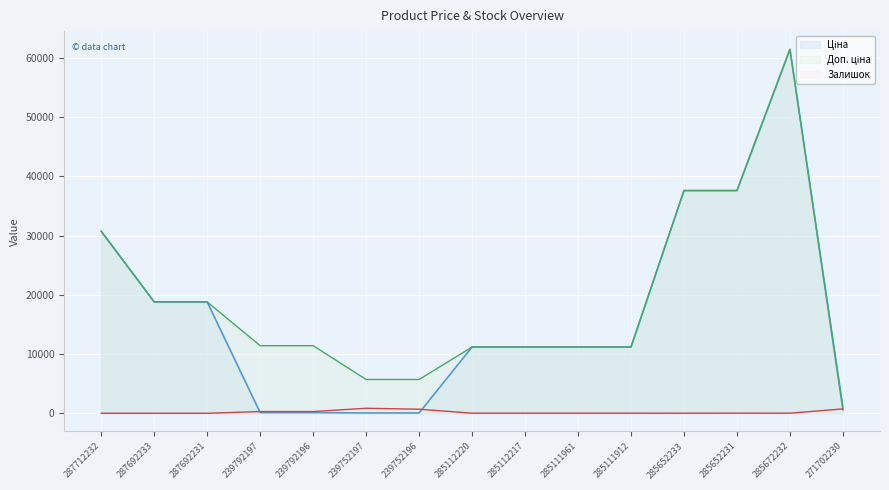

Which series has the largest total across all categories?

Доп. ціна